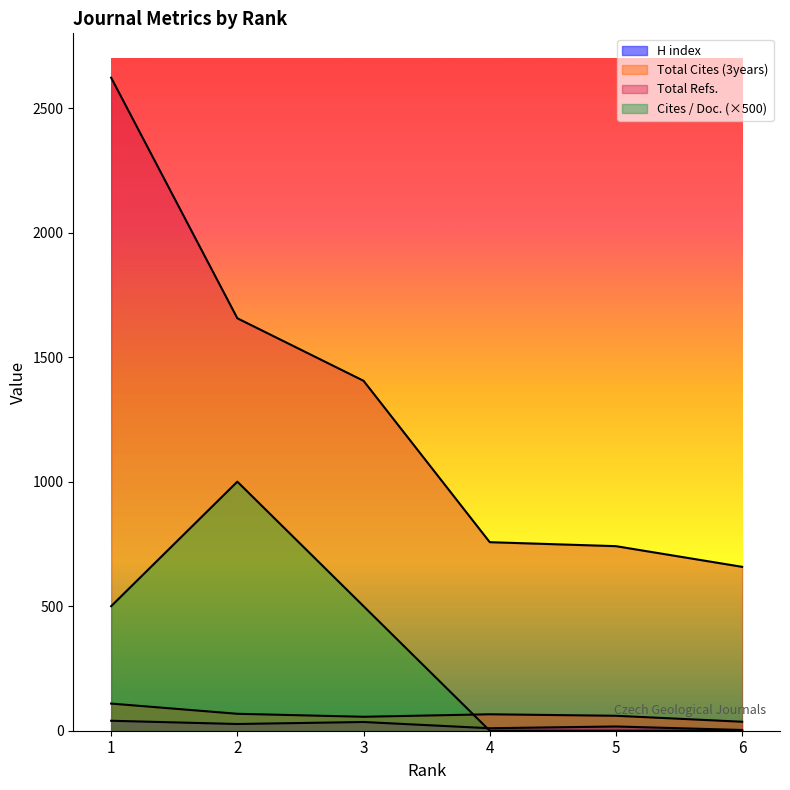

What is the difference between the second highest and second lowest values in the Total Refs. series?

915